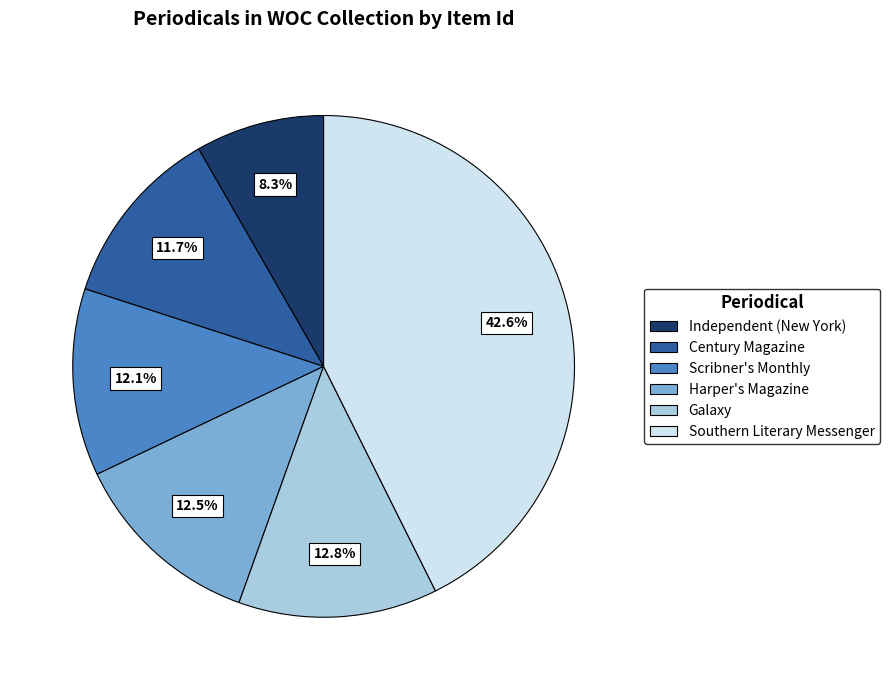

To the nearest percent, what portion does Scribner's Monthly represent?

12%